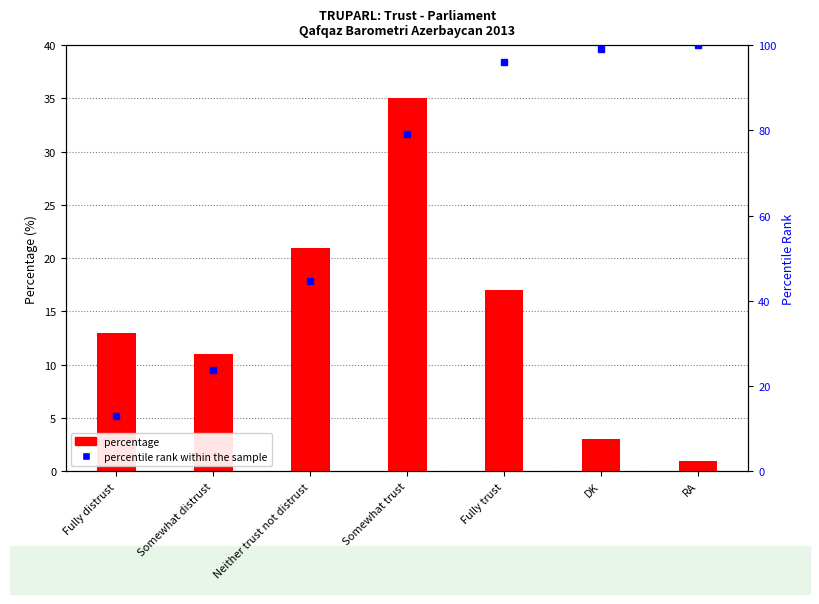

Which series has the largest range (max minus min)?

percentile rank within the sample